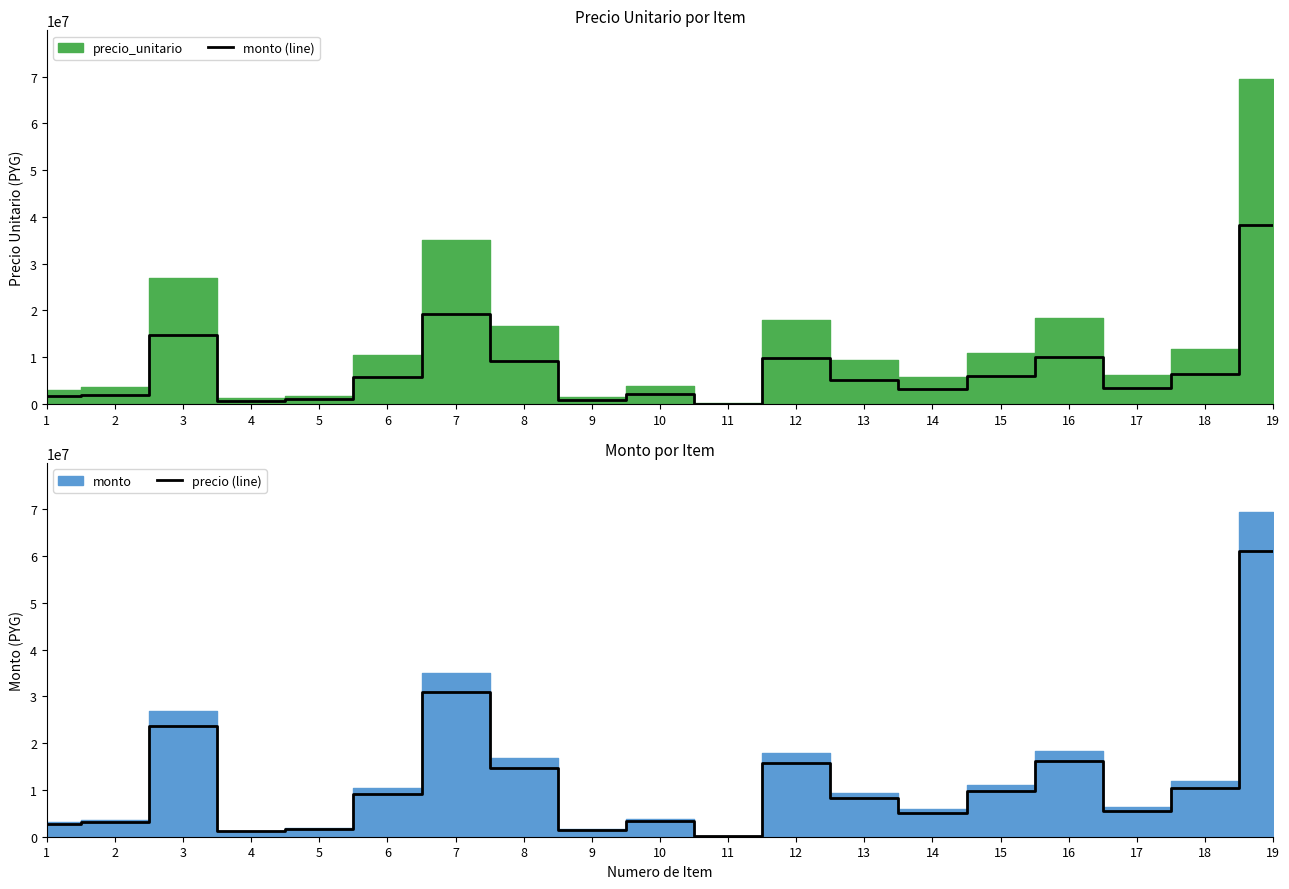

True or false: monto (line) and precio (line) intersect in this chart.

False